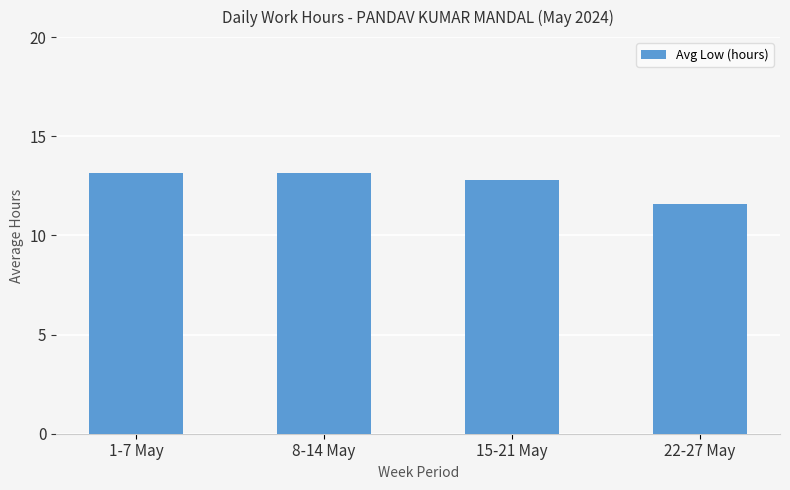

What is the value of the 4th bar from the left?

11.6